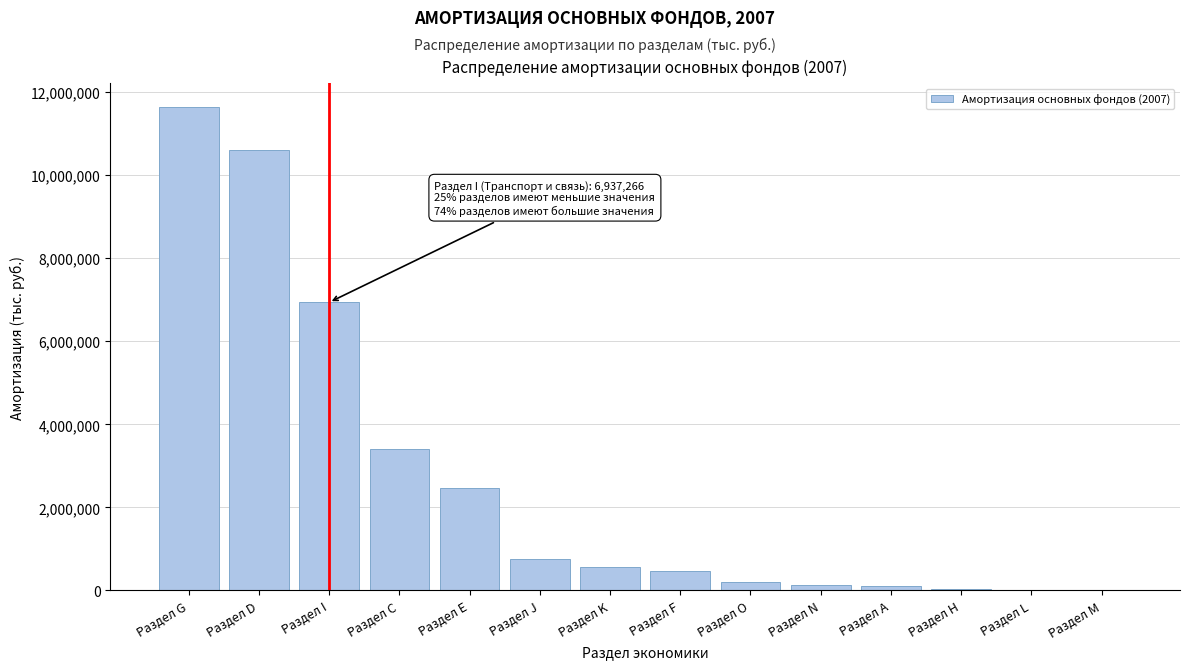

Approximately how many times larger is the value at Раздел G compared to Раздел F?

24.6